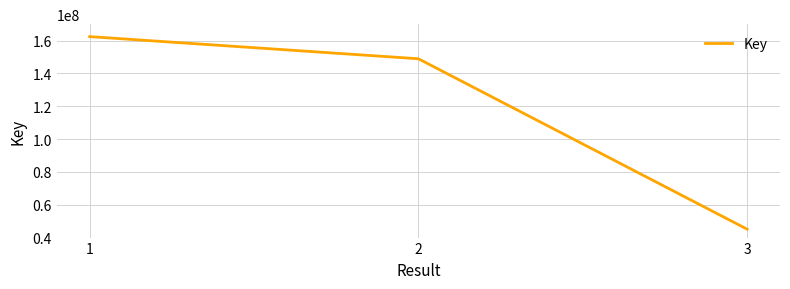

Approximately how many times larger is the value at 1 compared to 2?

1.1